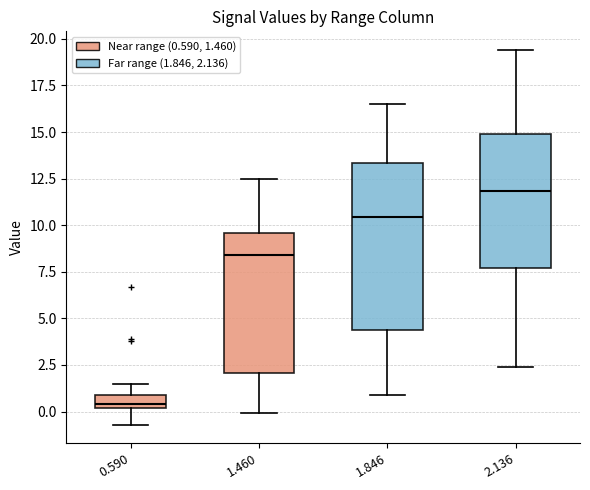

Which box's median line is the lowest?

0.590